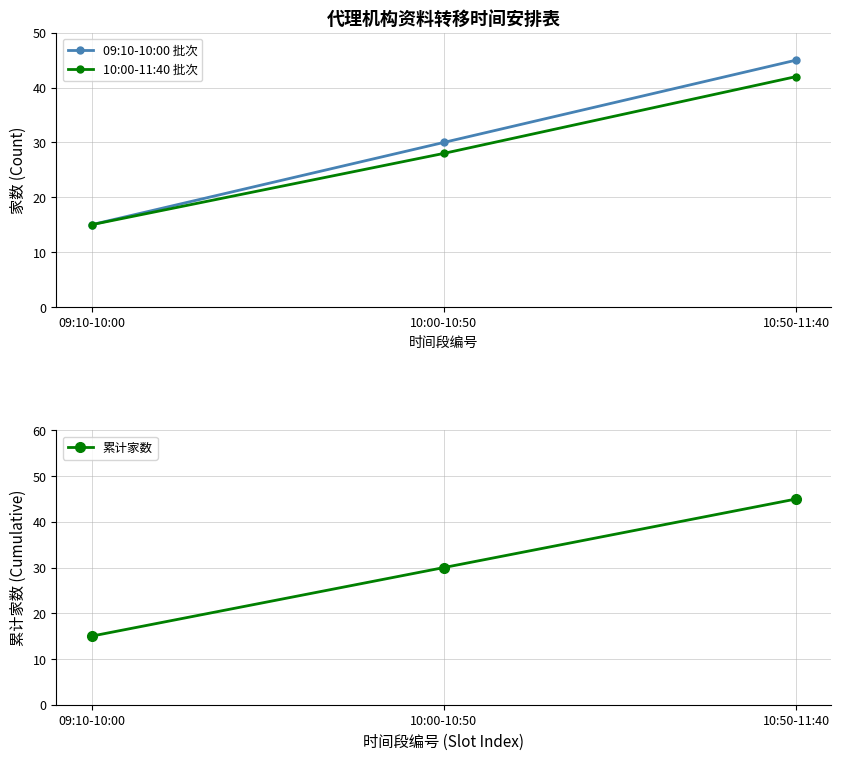

What position from the right is 10:50-11:40?

1